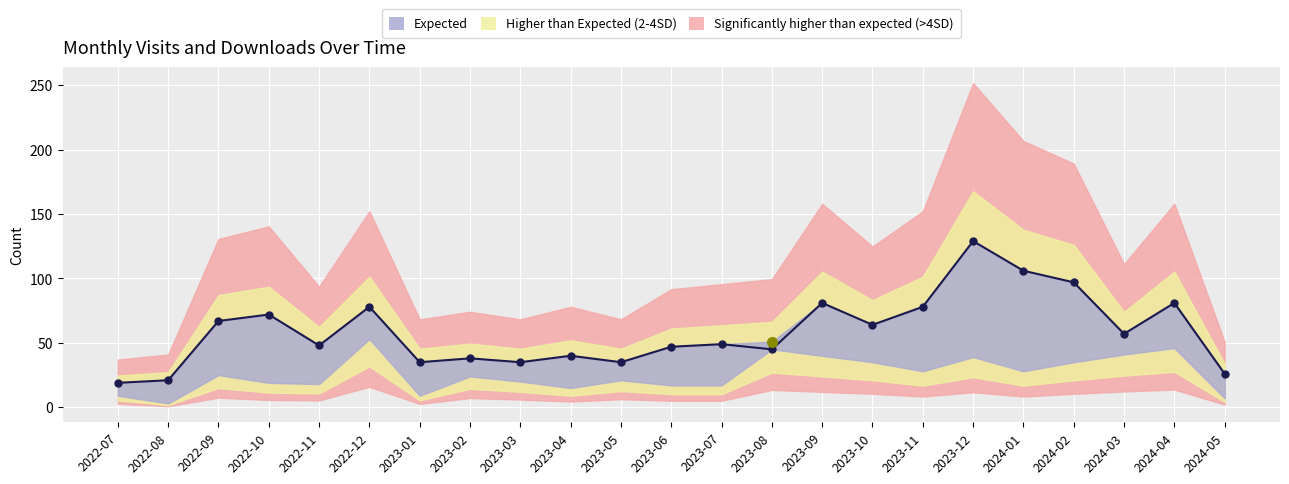

What is the change in value from 2022-09 to 2024-01?

+39